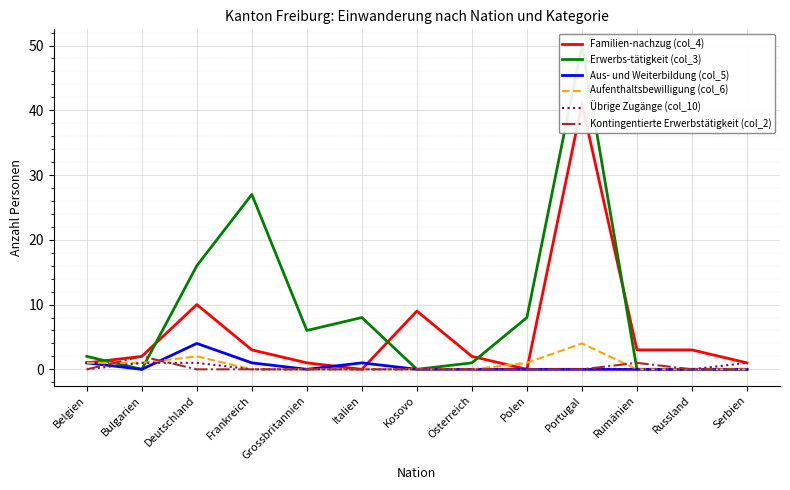

What is the label of the 8th point from the right?

Italien